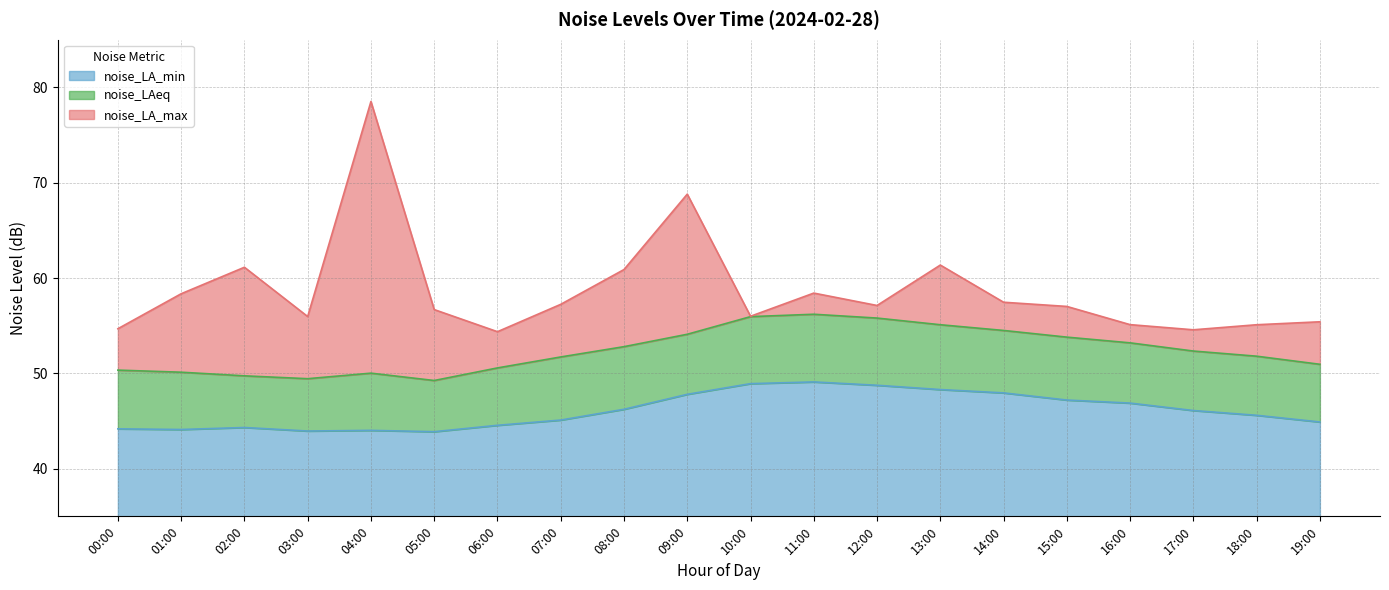

Where is the first local maximum for noise_LA_min?

02:00